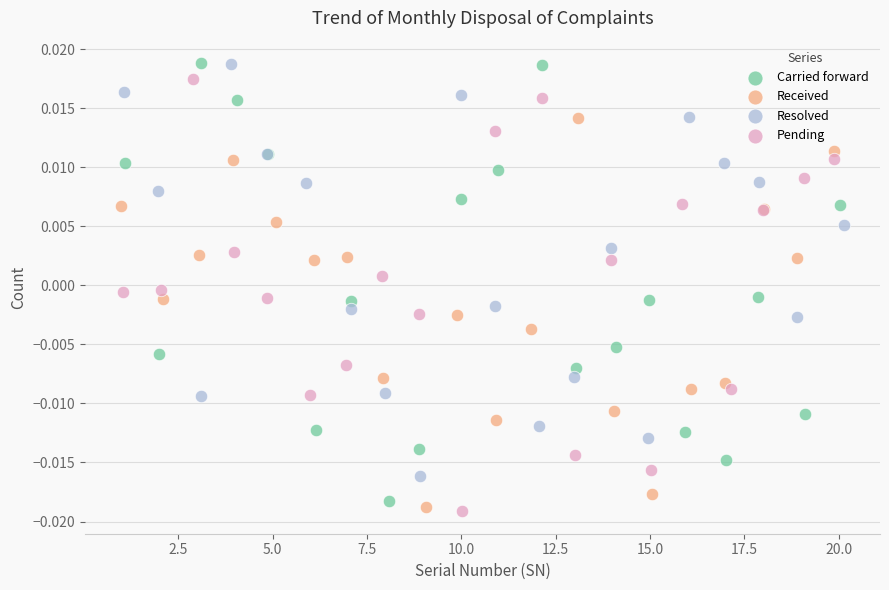

Which series reaches the minimum Y coordinate?

Pending